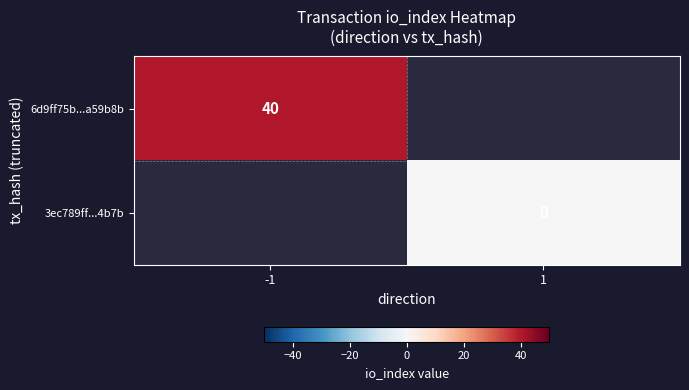

The 6d9ff75b...a59b8b series shows 24 at -1. True or false?

False